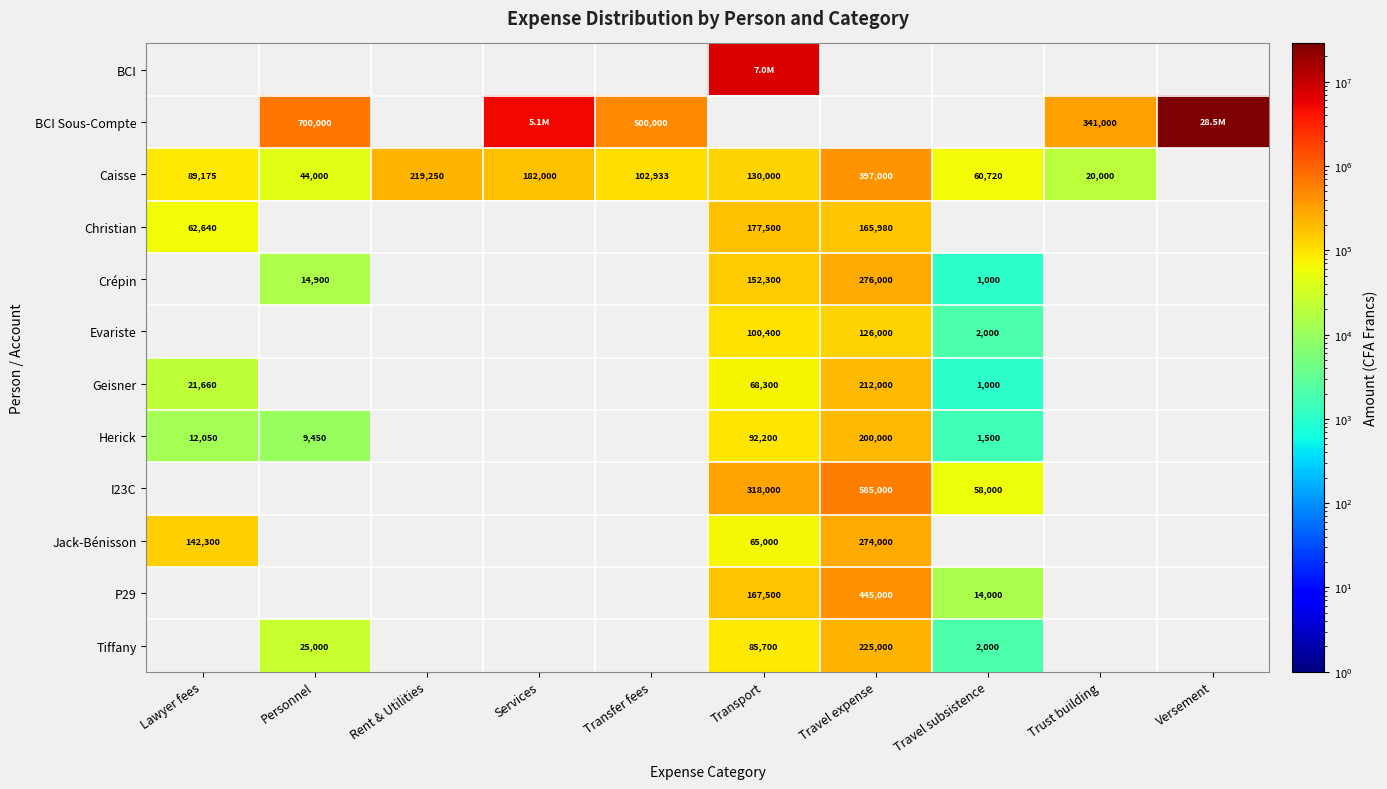

At which category does the chart reach its minimum across all series?

Travel subsistence